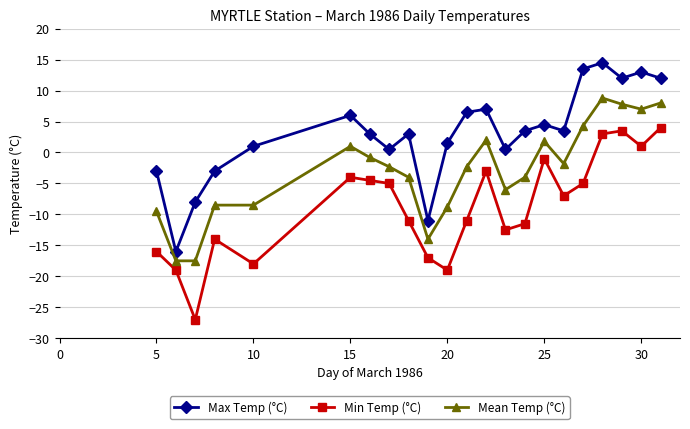

Rank the series by their maximum value, from highest to lowest.

Max Temp (°C), Mean Temp (°C), Min Temp (°C)